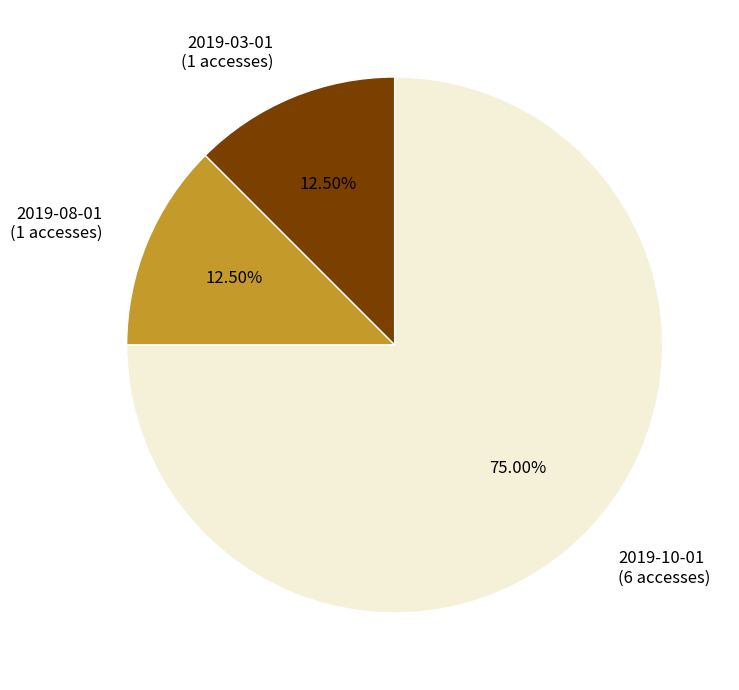

Approximately how many times larger is the value at 2019-10-01 (6 accesses) compared to 2019-03-01 (1 accesses)?

6.0